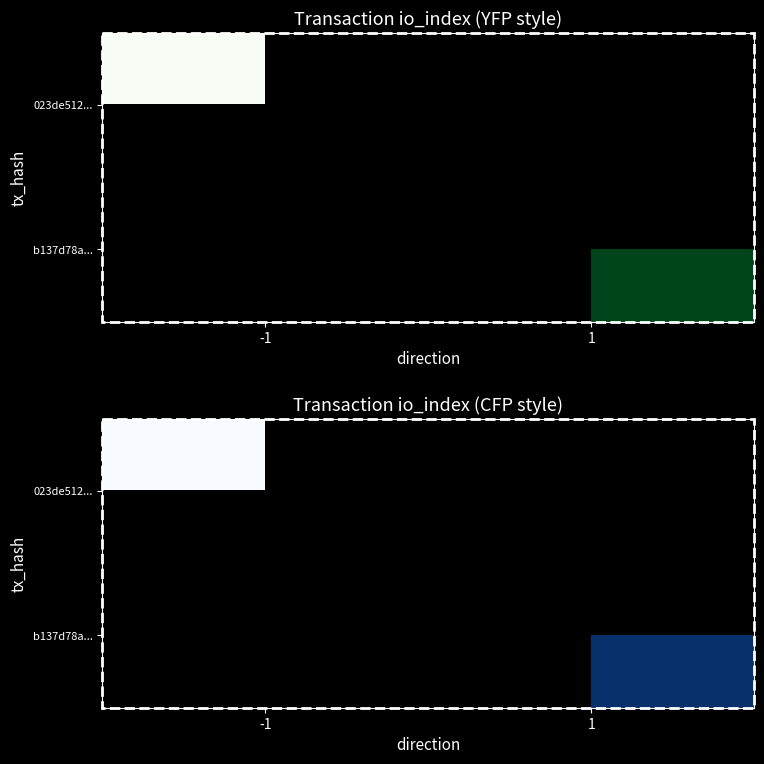

Rank the series by their average value, from lowest to highest.

023de512..., b137d78a...